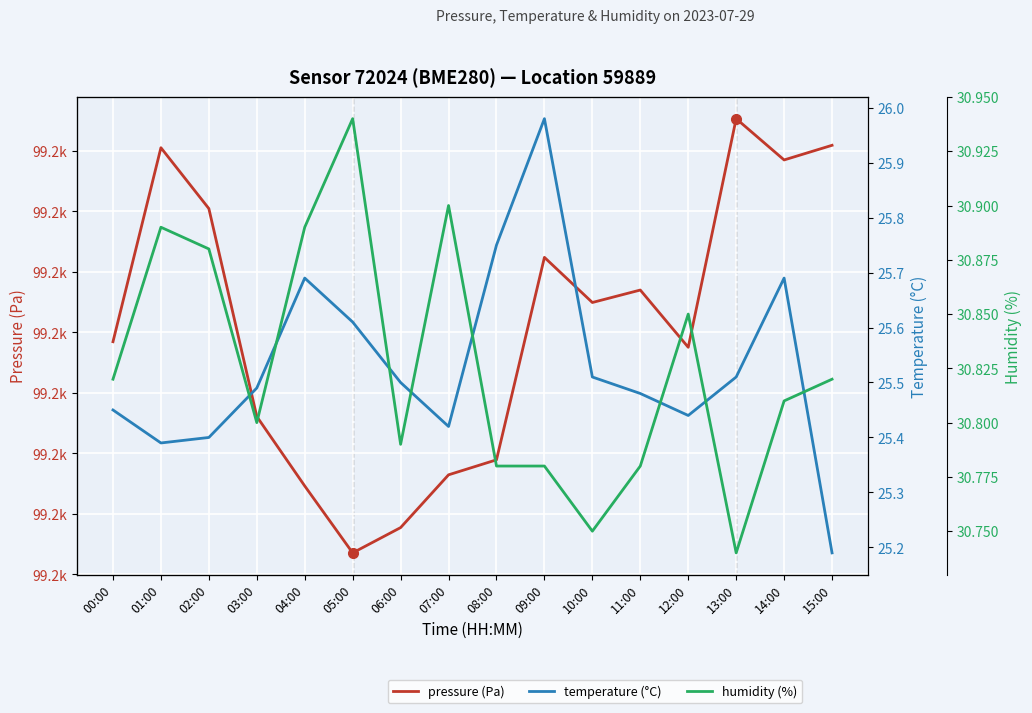

List the labels in order of pressure (Pa) value, largest first.

13:00, 15:00, 01:00, 14:00, 02:00, 09:00, 11:00, 10:00, 00:00, 12:00, 03:00, 08:00, 07:00, 04:00, 06:00, 05:00